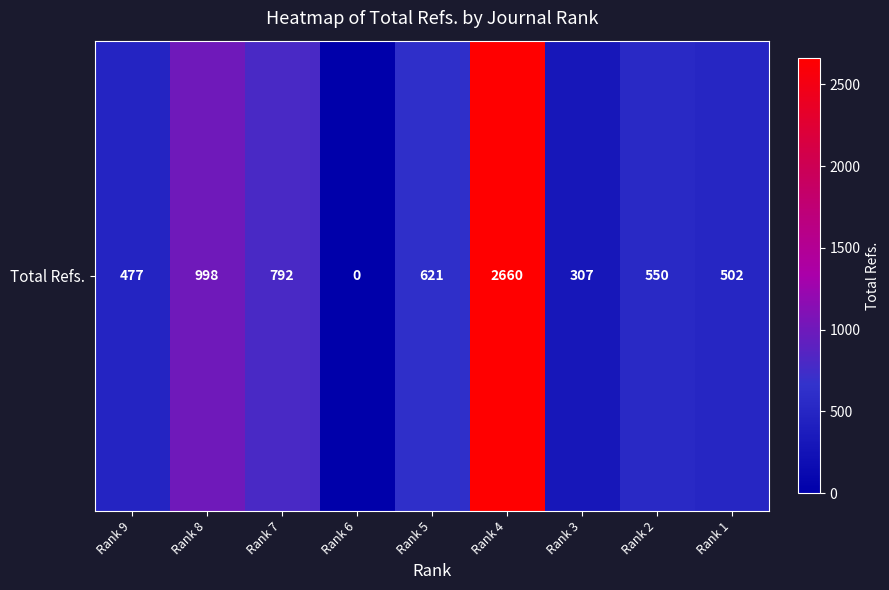

List the labels in order of value, largest first.

Rank 4, Rank 8, Rank 7, Rank 5, Rank 2, Rank 1, Rank 9, Rank 3, Rank 6